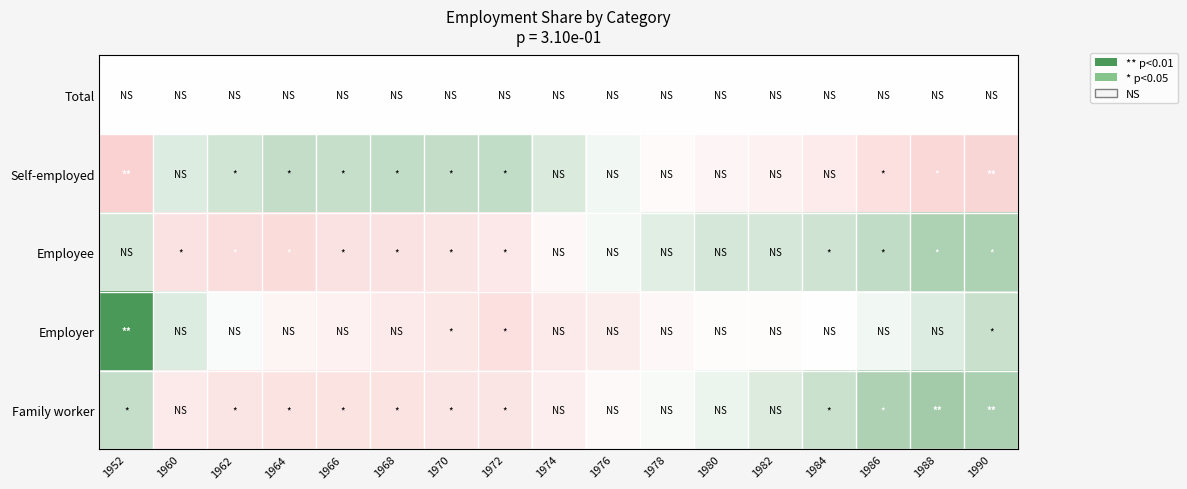

What is the total value across all series at 1968?

-1.8